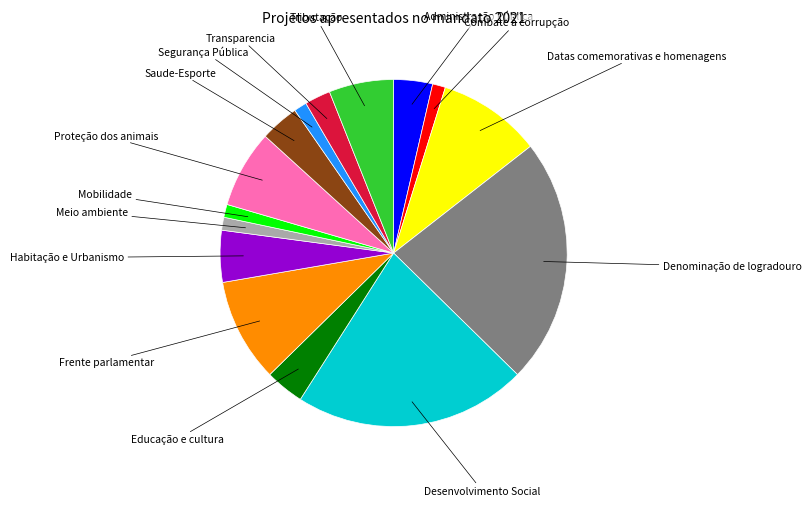

Is Denominação de logradouro the majority of the pie?

No